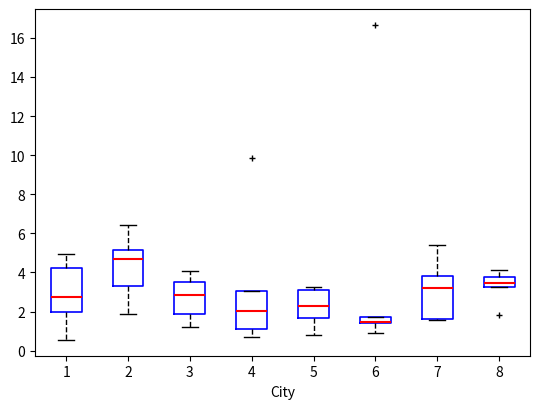

Reading left to right, read every box against the y-axis: the position of its median line, the range the box covers, and the ends of its whiskers. The values are not printed on the chart, so give them approximately, as read against the axis.

1: median 2.8, box 2.0 to 4.2, whiskers 0.6 to 5.0
2: median 4.6, box 3.2 to 5.2, whiskers 1.8 to 6.4
3: median 2.8, box 1.8 to 3.4, whiskers 1.2 to 4.0
4: median 2.0, box 1.0 to 3.0, whiskers 0.6 to 3.0
5: median 2.2, box 1.6 to 3.2, whiskers 0.8 to 3.2 (just above the box's upper edge)
6: median 1.4 (drawn on the box's lower edge), box 1.4 to 1.8, whiskers 0.8 to 1.8
7: median 3.2, box 1.6 to 3.8, whiskers 1.6 to 5.4
8: median 3.4, box 3.2 to 3.8, whiskers 3.2 to 4.2